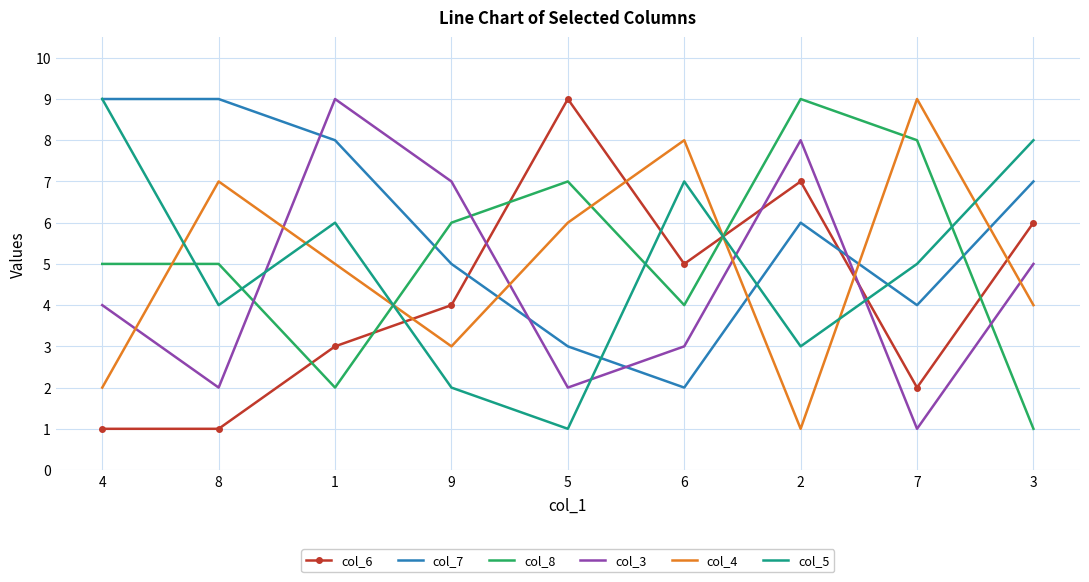

What position from the left is 8?

2